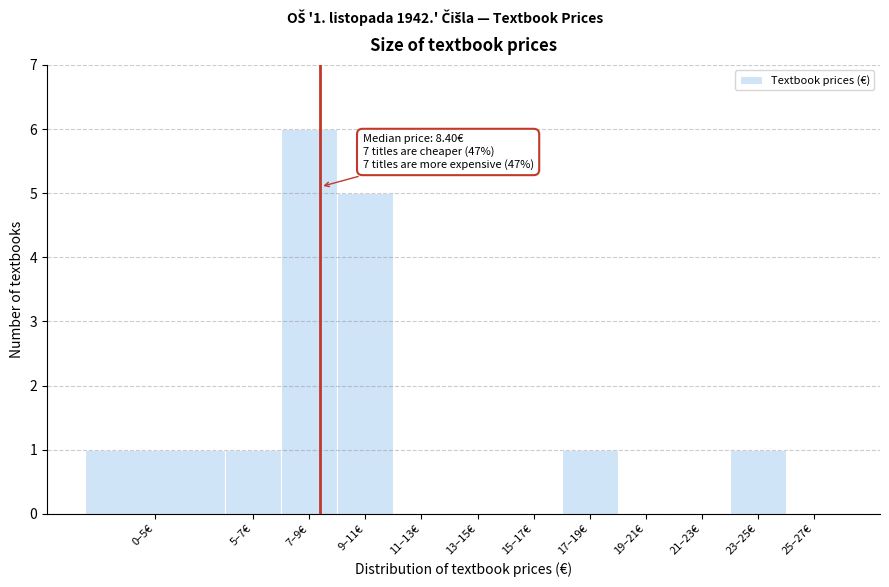

Reading right to left, list all the values displayed in this chart.

25–27€=0	23–25€=1	21–23€=0	19–21€=0	17–19€=1	15–17€=0	13–15€=0	11–13€=0	9–11€=5	7–9€=6	5–7€=1	0–5€=1